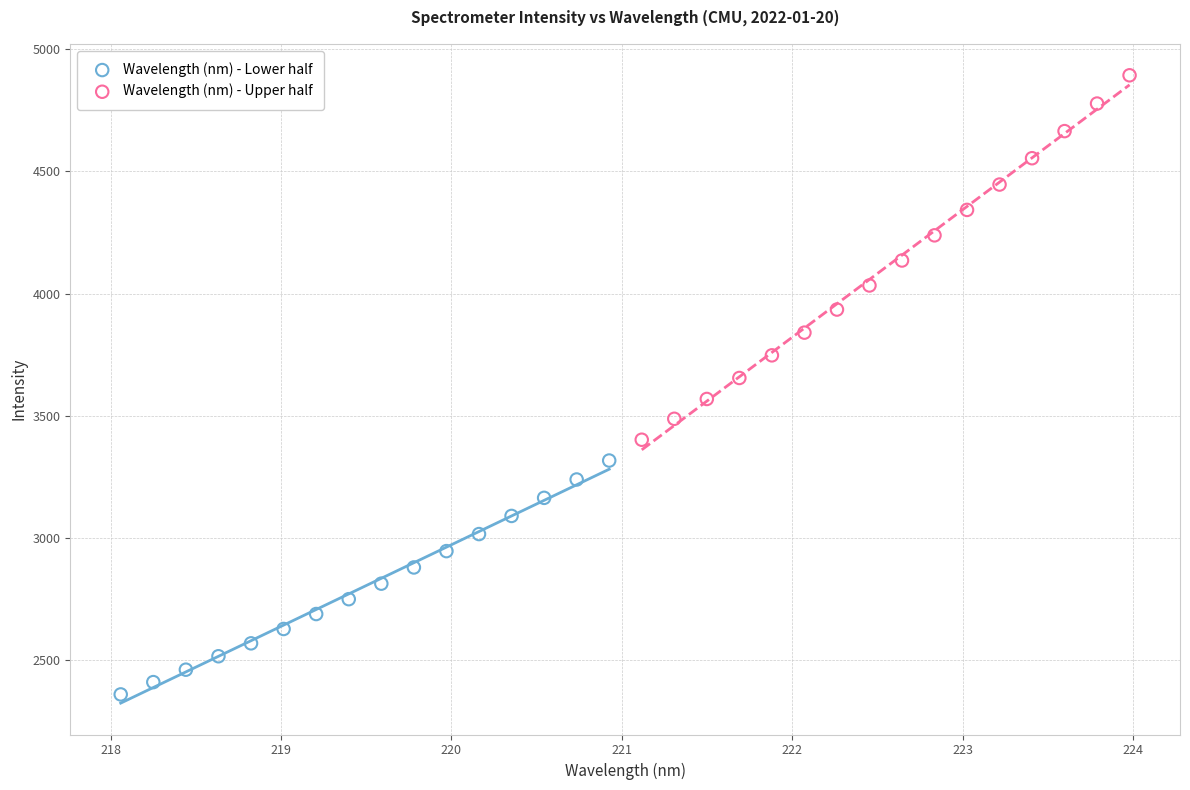

Which series reaches the minimum Y coordinate?

Wavelength (nm) - Lower half